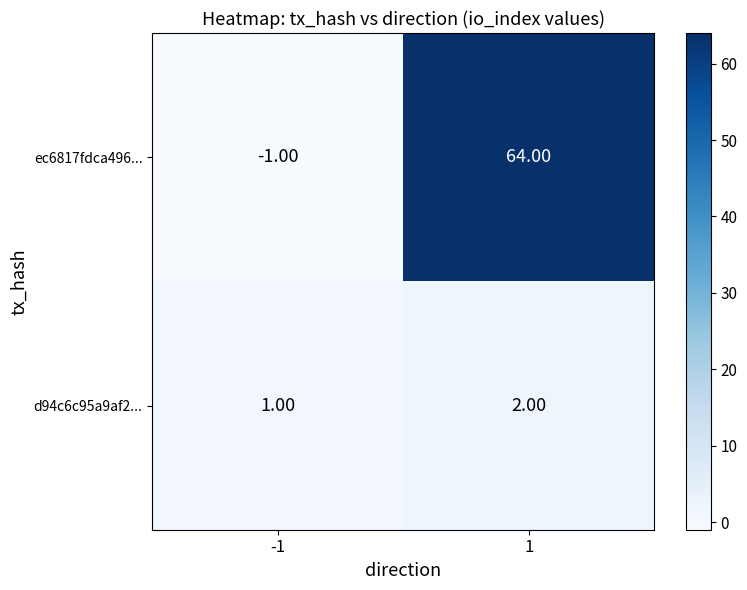

What is the sum of all ec6817fdca496... values?

63